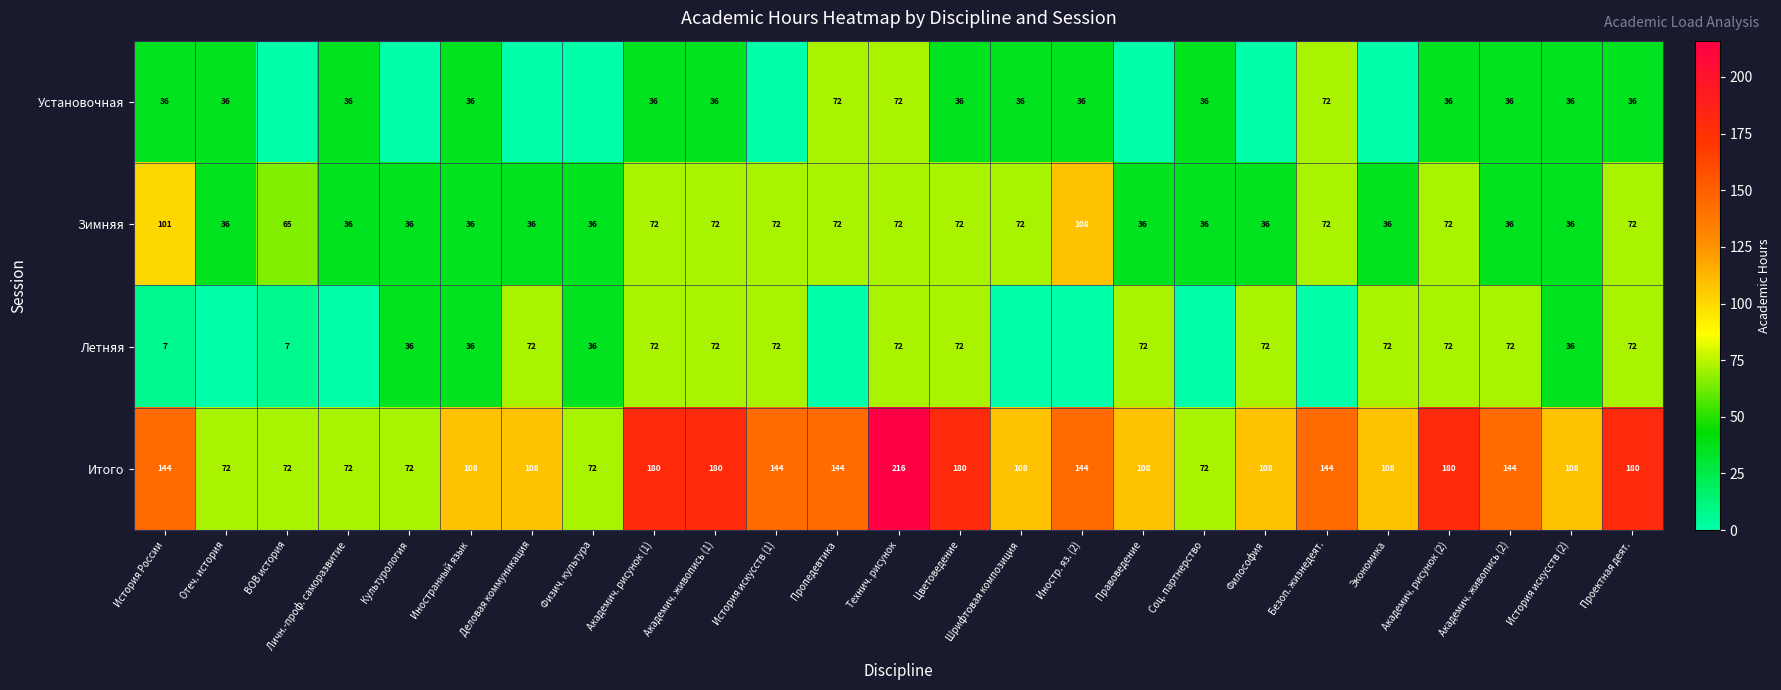

What is the maximum value for Итого?

216